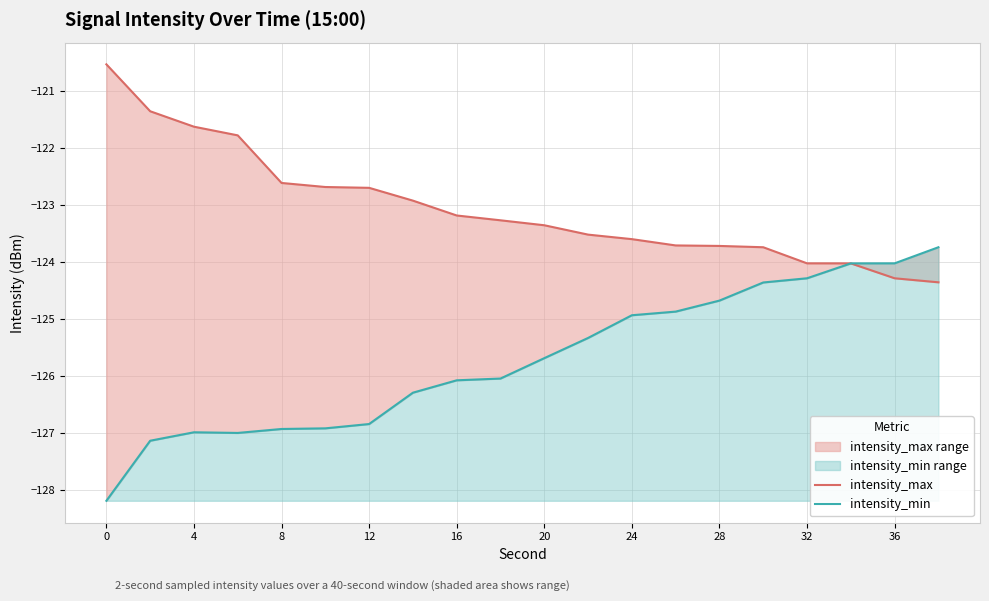

At how many categories does at least one series exceed -121?

1